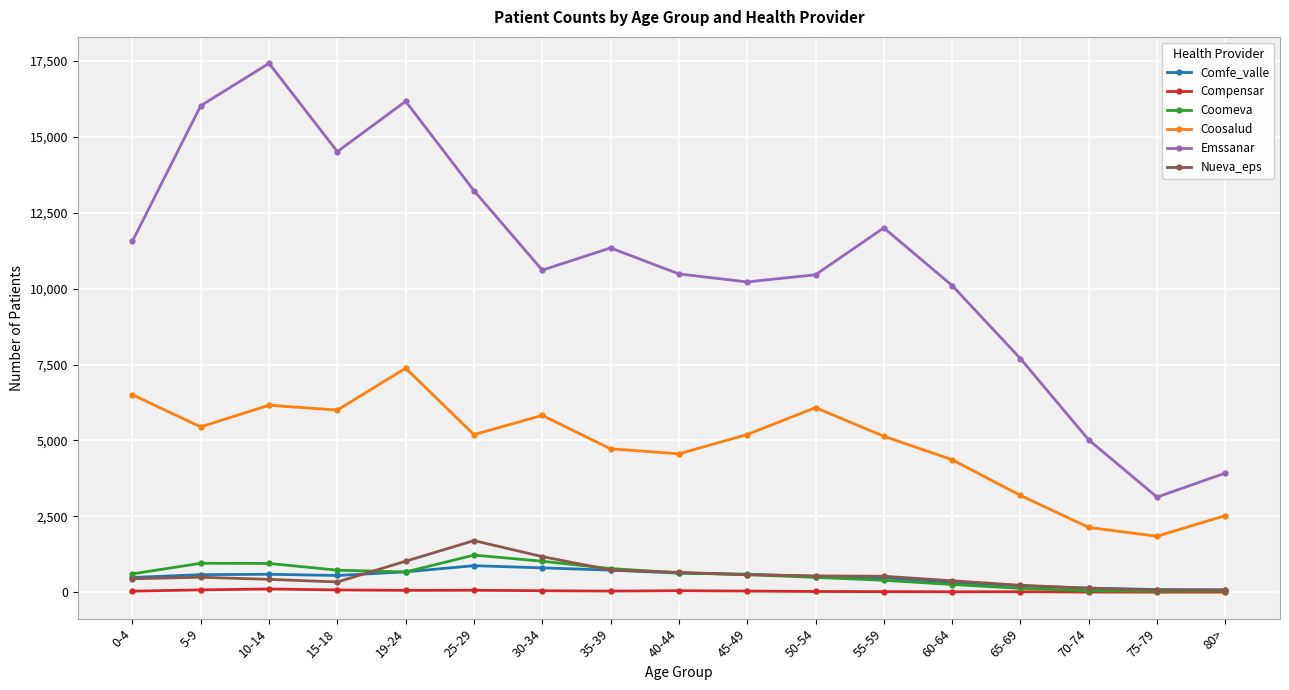

Which series changed the most between 30-34 and 70-74?

Emssanar